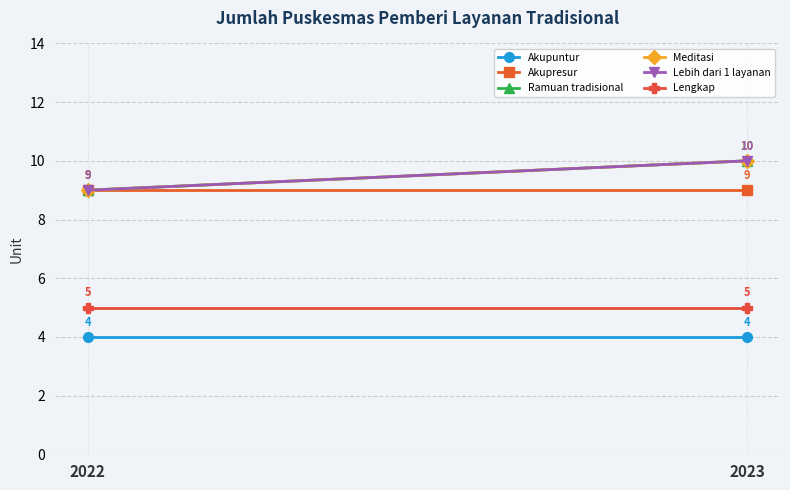

What is the sum of the Akupresur values at 2023 and 2022?

18